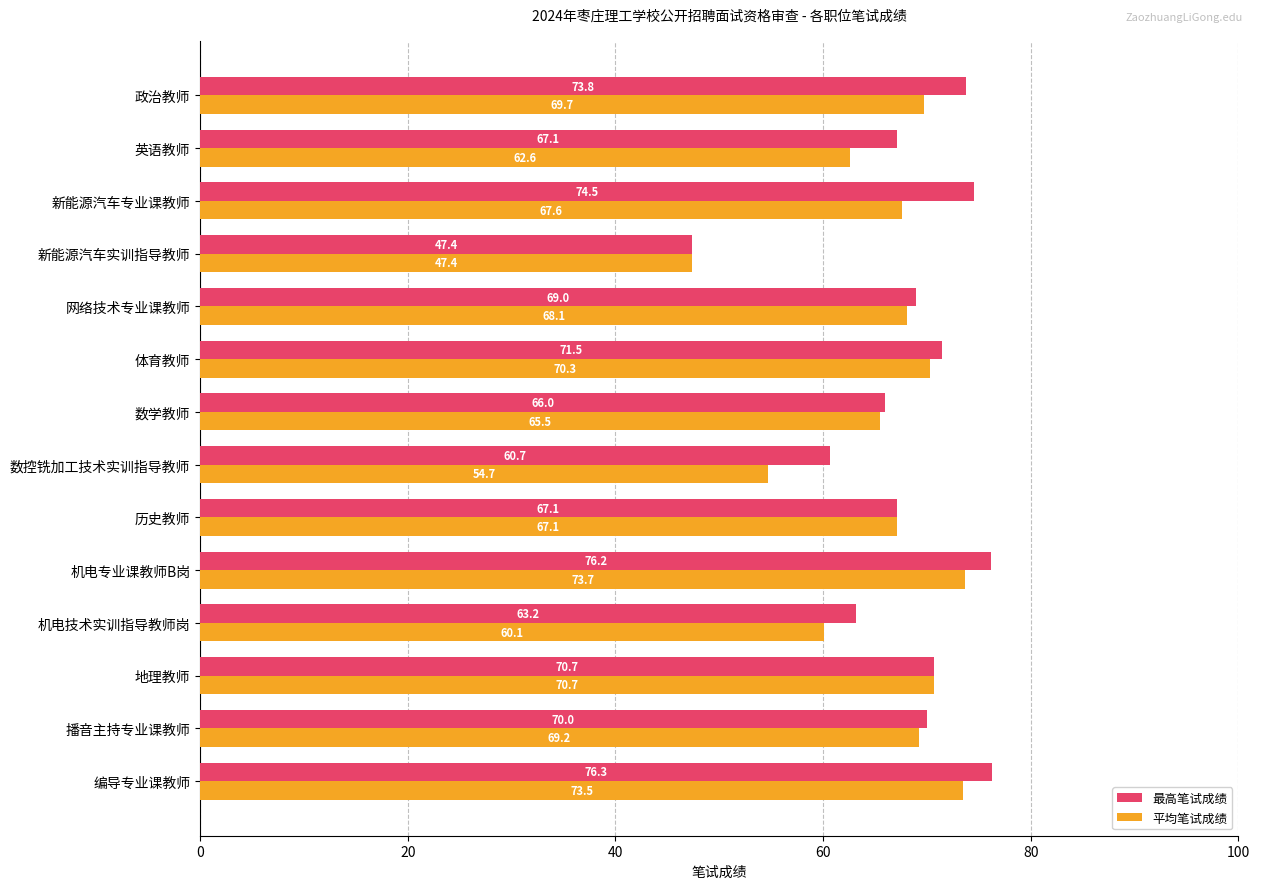

True or false: 最高笔试成绩 has a value of 74.5 at 新能源汽车专业课教师.

True